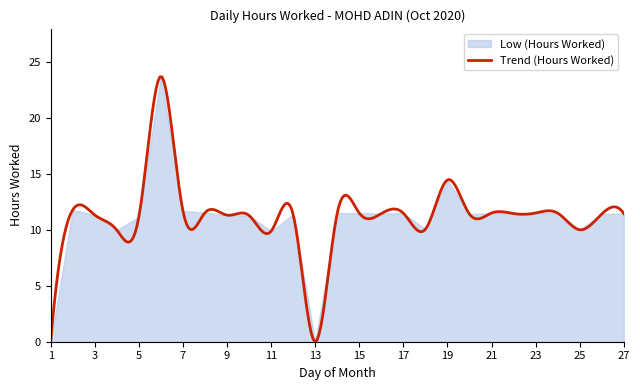

Read the value at 12.

11.4